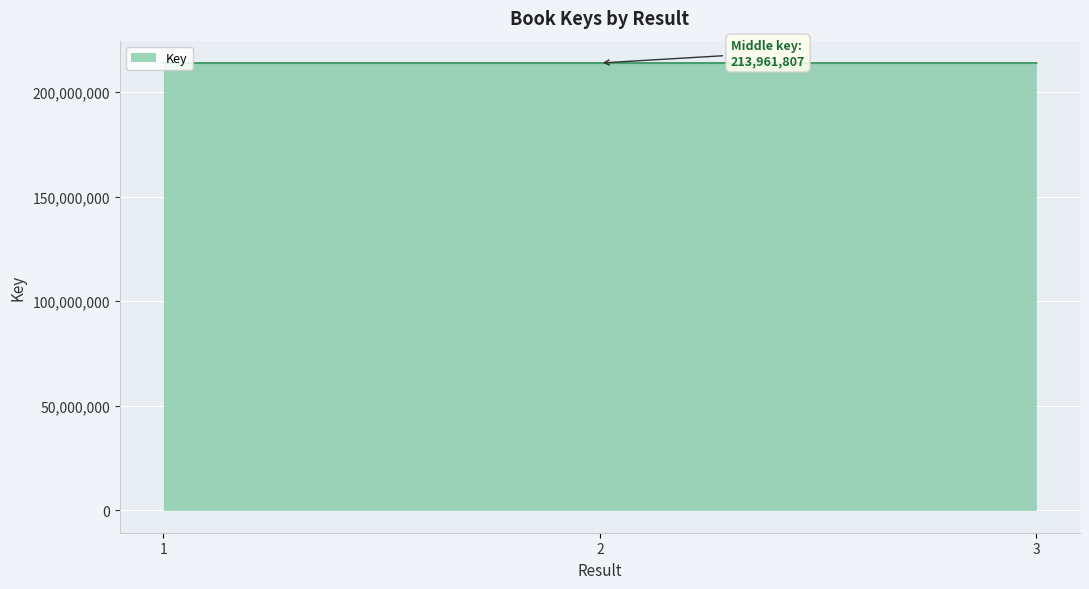

What is the sum of all values?

641886405